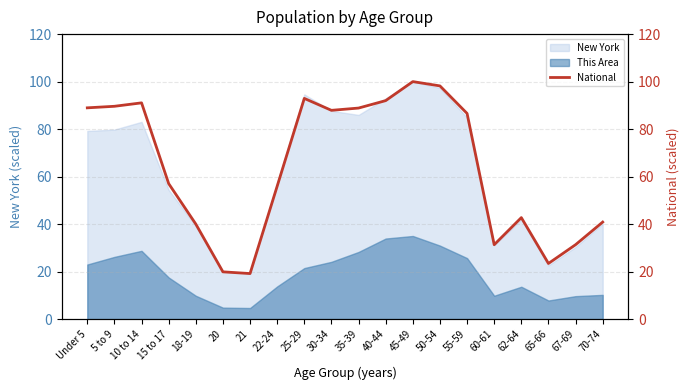

Which category has the highest value across all series?

45-49